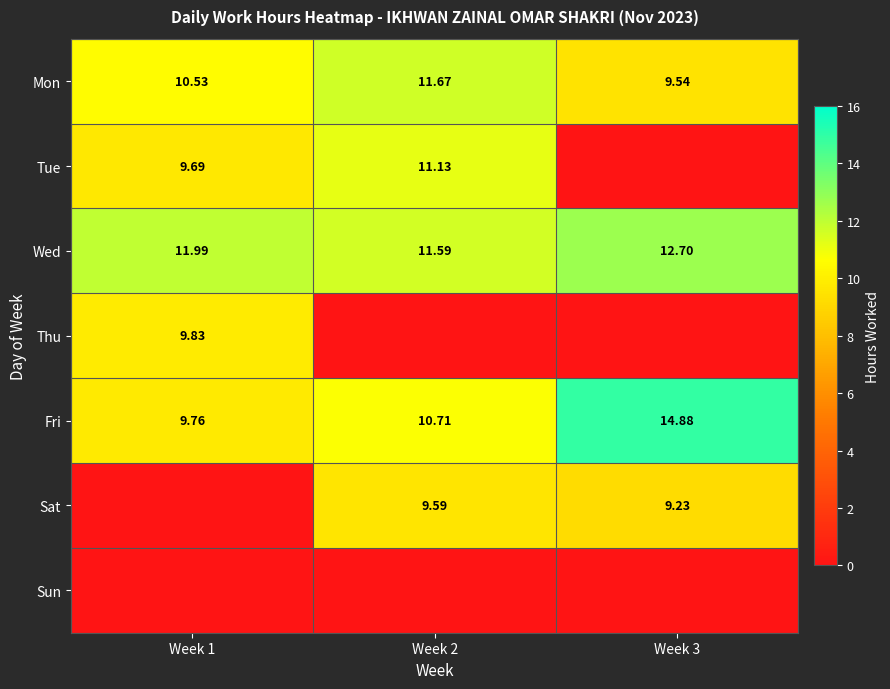

What is the difference between the Tue values at Week 2 and Week 1?

1.4